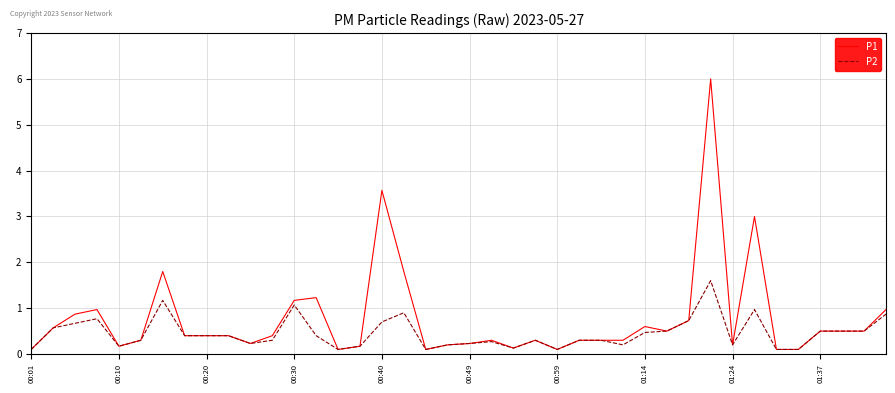

What is the maximum value shown in the chart?

6.0